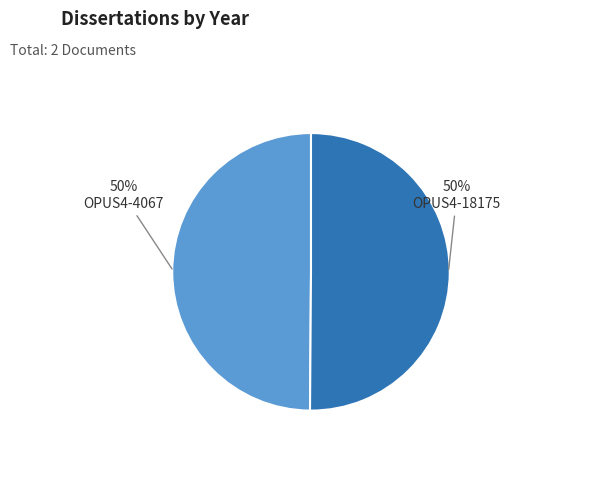

The OPUS4-4067 slice represents 56% of the pie. True or false?

False